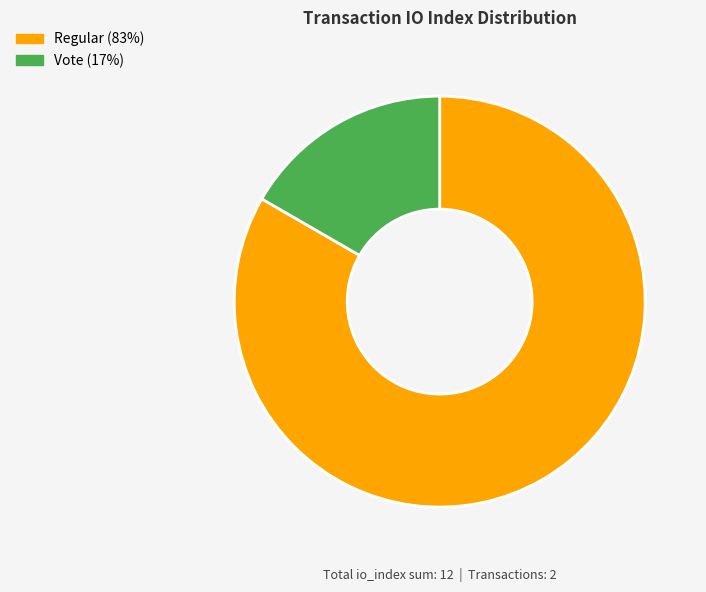

Does any single category account for the majority?

Yes